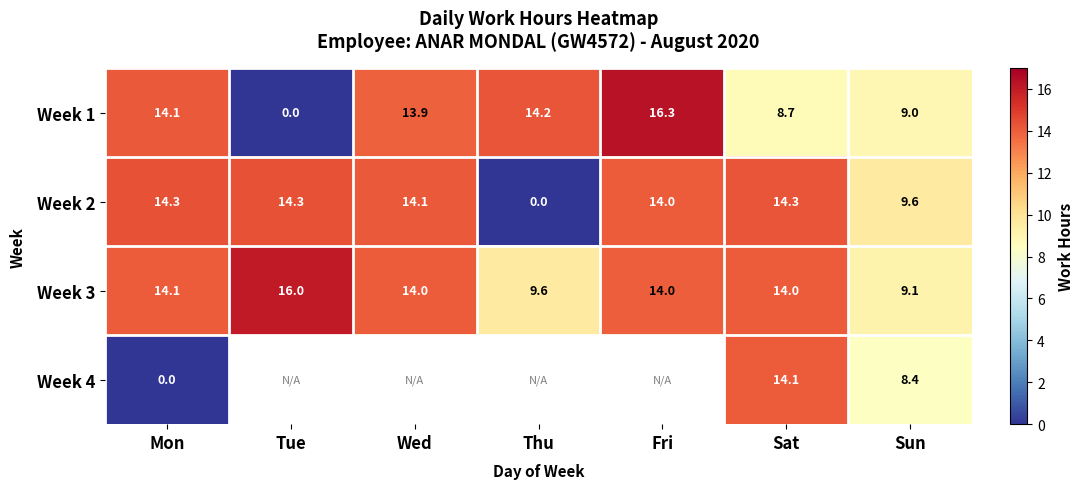

What is the difference between the maximum and minimum values in the Week 2 series?

14.3